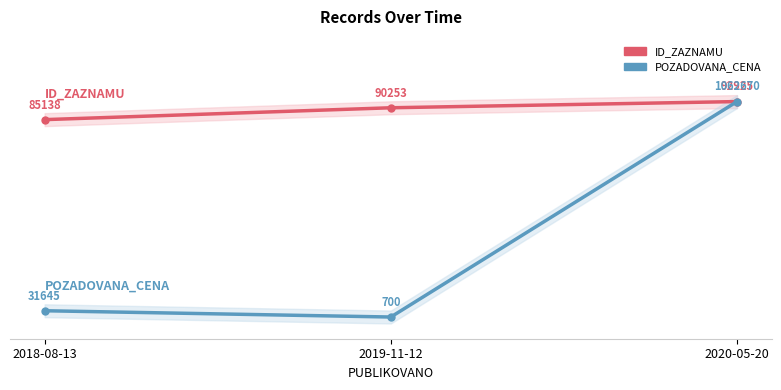

What are all the series names shown in the legend?

ID_ZAZNAMU, POZADOVANA_CENA